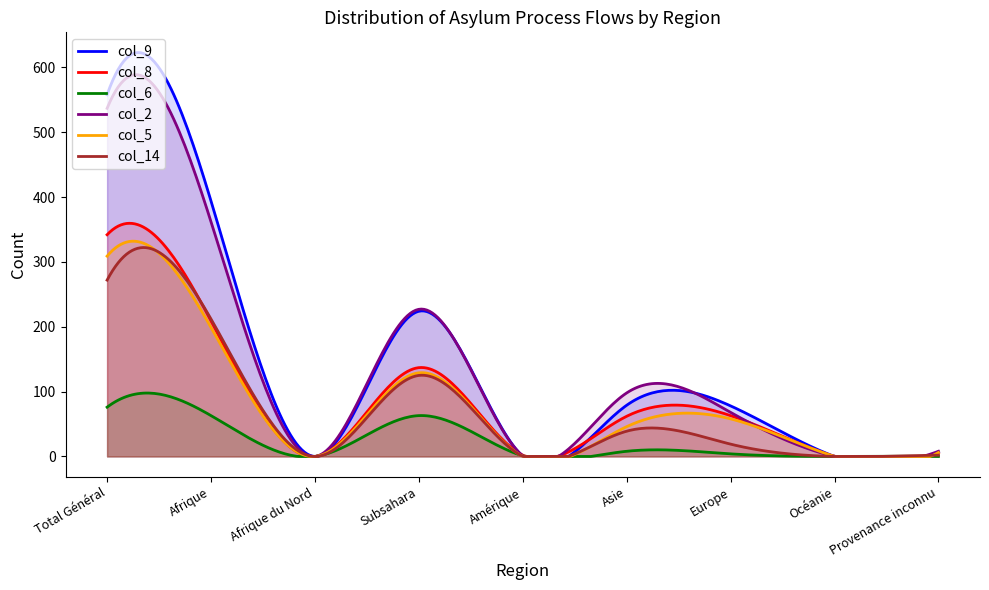

True or false: col_9 and col_5 intersect in this chart.

False